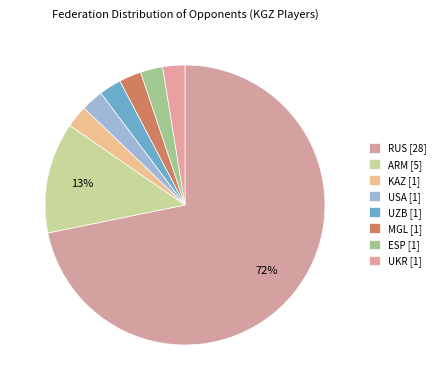

Rank the categories by value from highest to lowest.

RUS, ARM, KAZ, USA, UZB, MGL, ESP, UKR